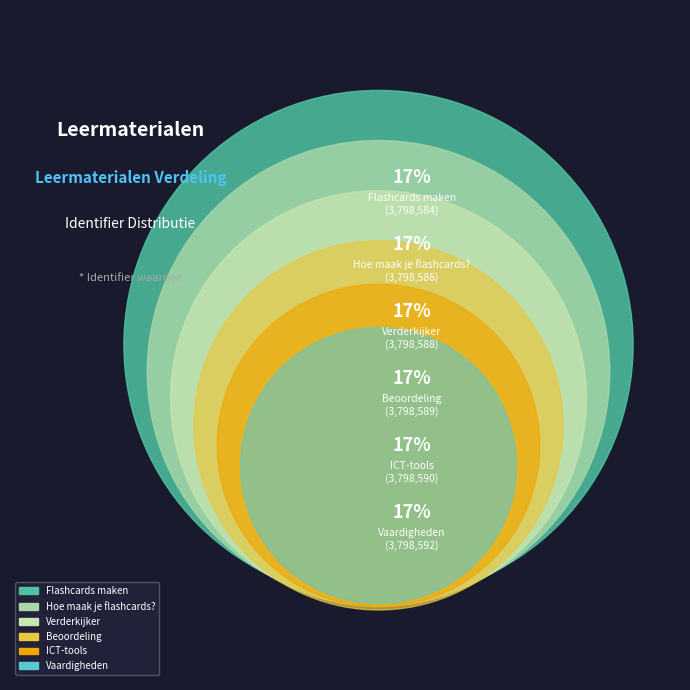

How many slices are in this pie chart?

6